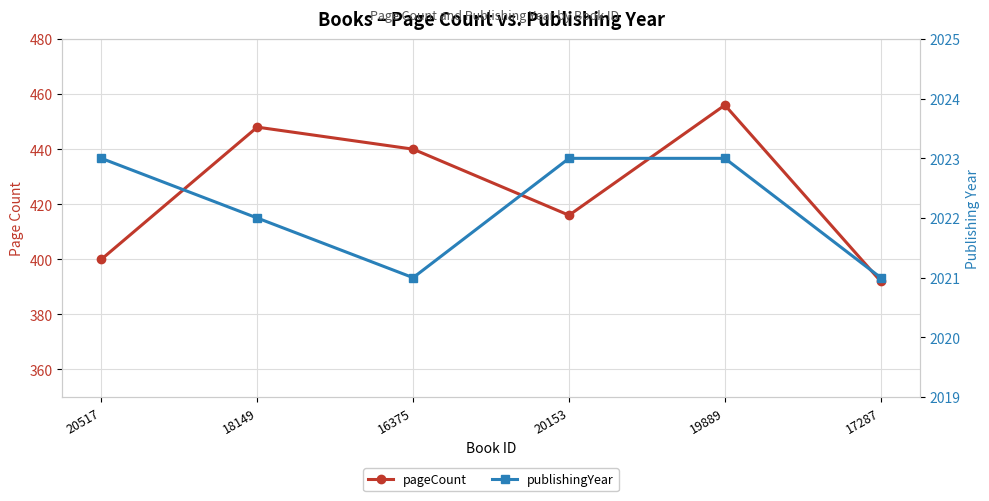

What is the sum of all pageCount values?

2552